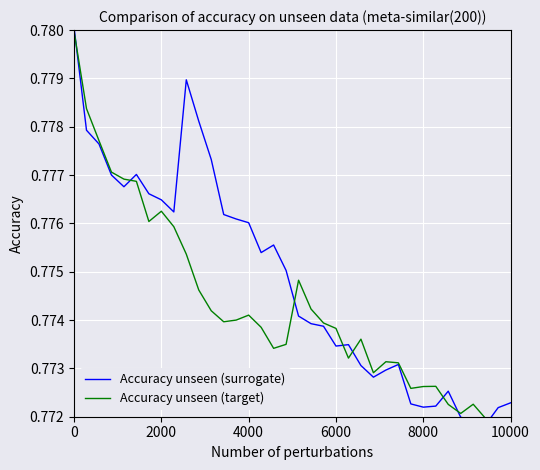

Is this an area chart (filled region under the line)?

No